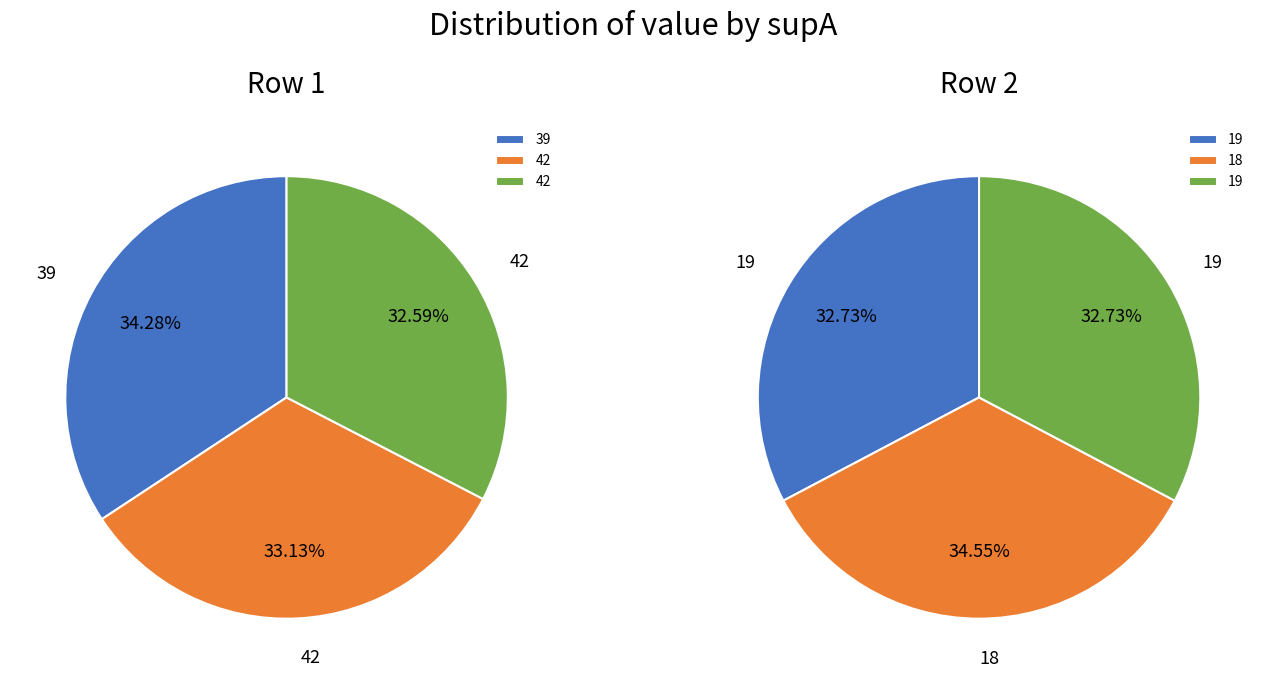

How many slices are in this pie chart?

3